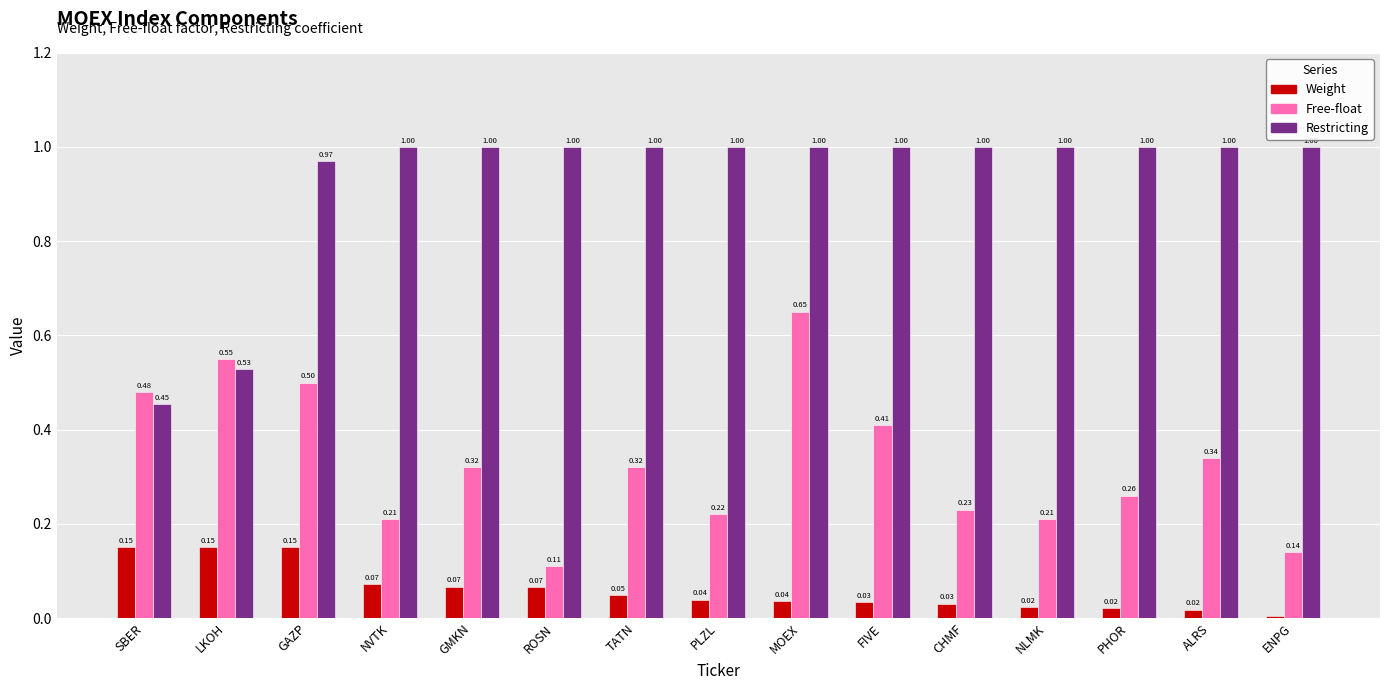

Which label corresponds to the smallest value in the chart?

ENPG